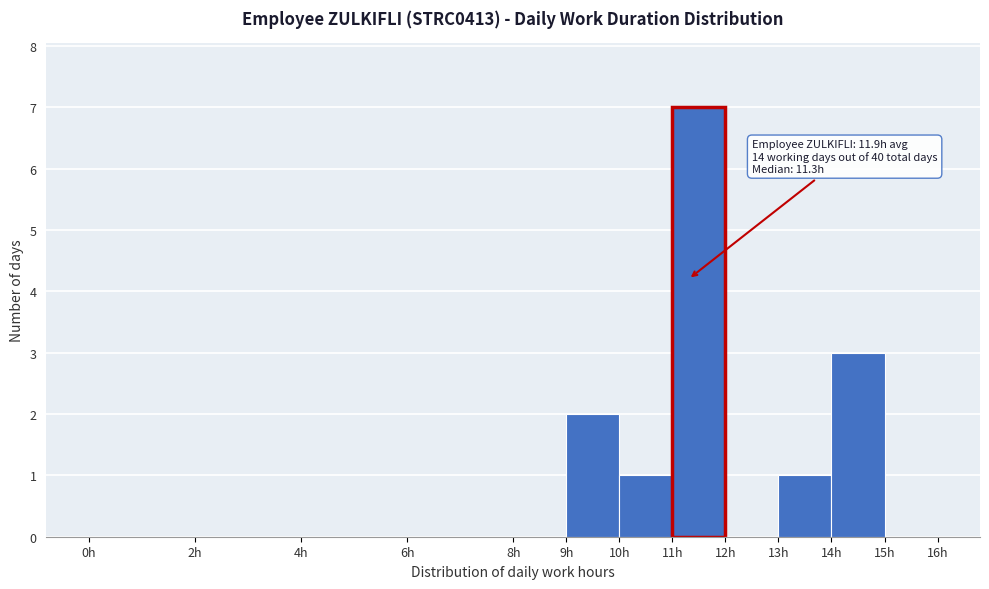

Which range on the x-axis has the tallest bar?

11 to 12